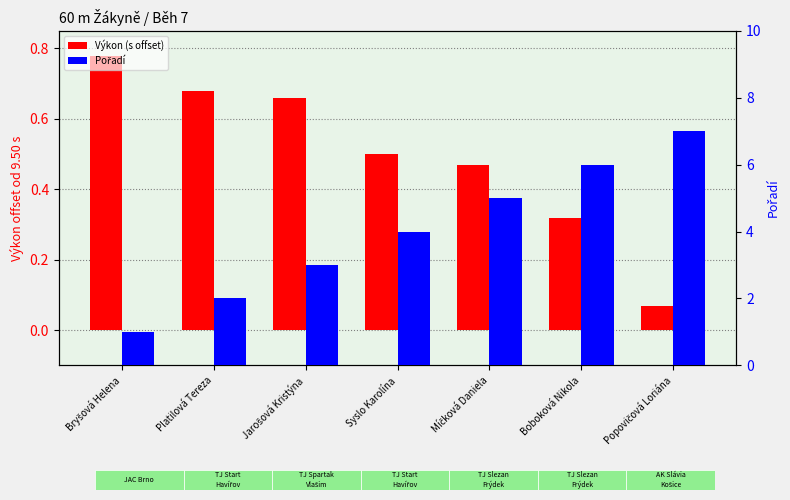

Which series has the largest total across all categories?

Pořadí